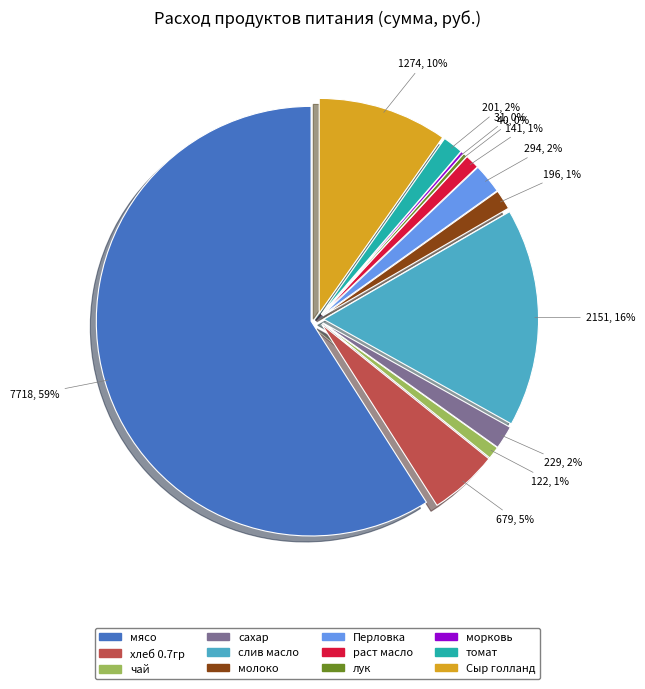

To the nearest percent, what is the difference between the largest and smallest slice percentages?

59%